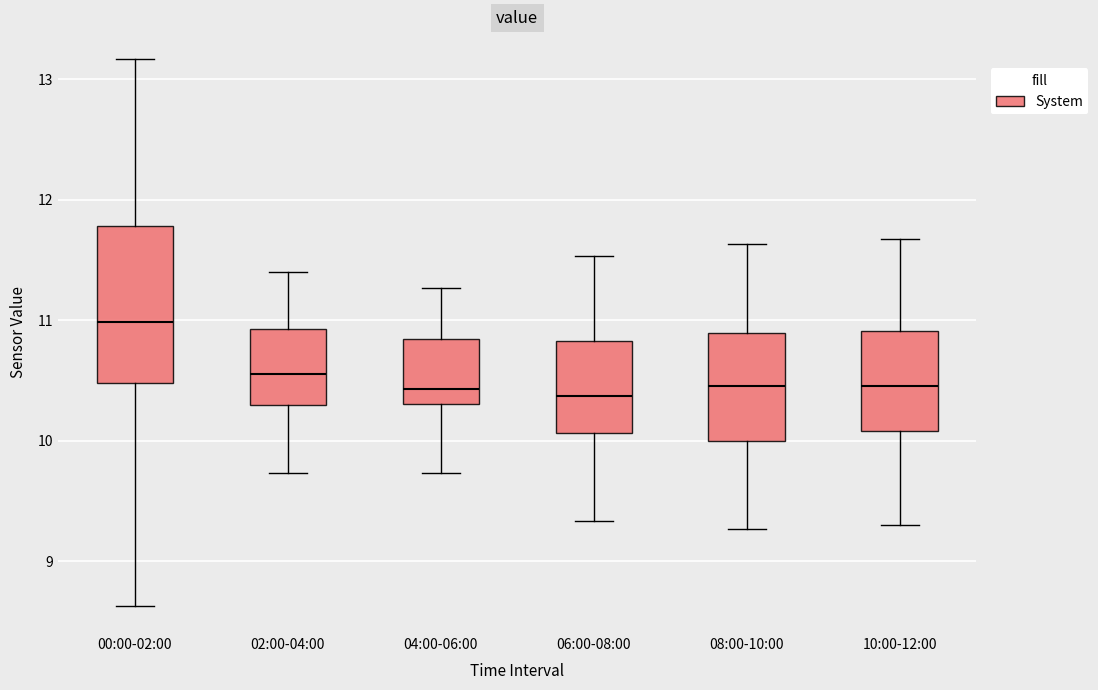

Reading left to right, read every box against the y-axis: the position of its median line, the range the box covers, and the ends of its whiskers. The values are not printed on the chart, so give them approximately, as read against the axis.

00:00-02:00: median 11.0, box 10.5 to 11.8, whiskers 8.6 to 13.2
02:00-04:00: median 10.6, box 10.3 to 10.9, whiskers 9.7 to 11.4
04:00-06:00: median 10.4, box 10.3 to 10.8, whiskers 9.7 to 11.3
06:00-08:00: median 10.4, box 10.1 to 10.8, whiskers 9.3 to 11.5
08:00-10:00: median 10.5, box 10.0 to 10.9, whiskers 9.3 to 11.6
10:00-12:00: median 10.5, box 10.1 to 10.9, whiskers 9.3 to 11.7